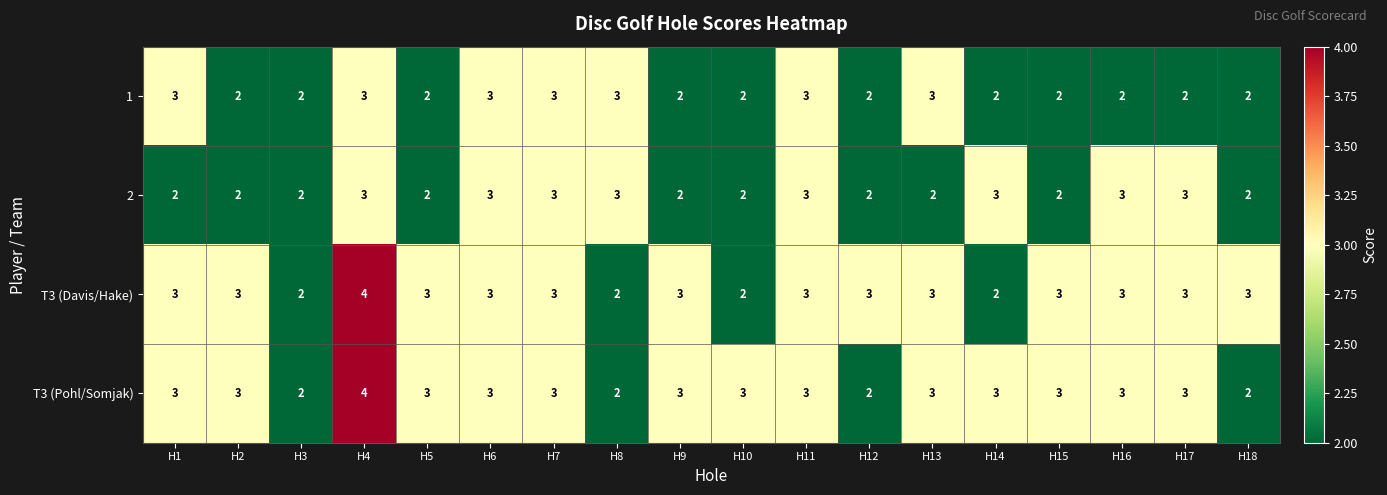

The value of T3 (Davis/Hake) at H1 is 3. True or false?

True